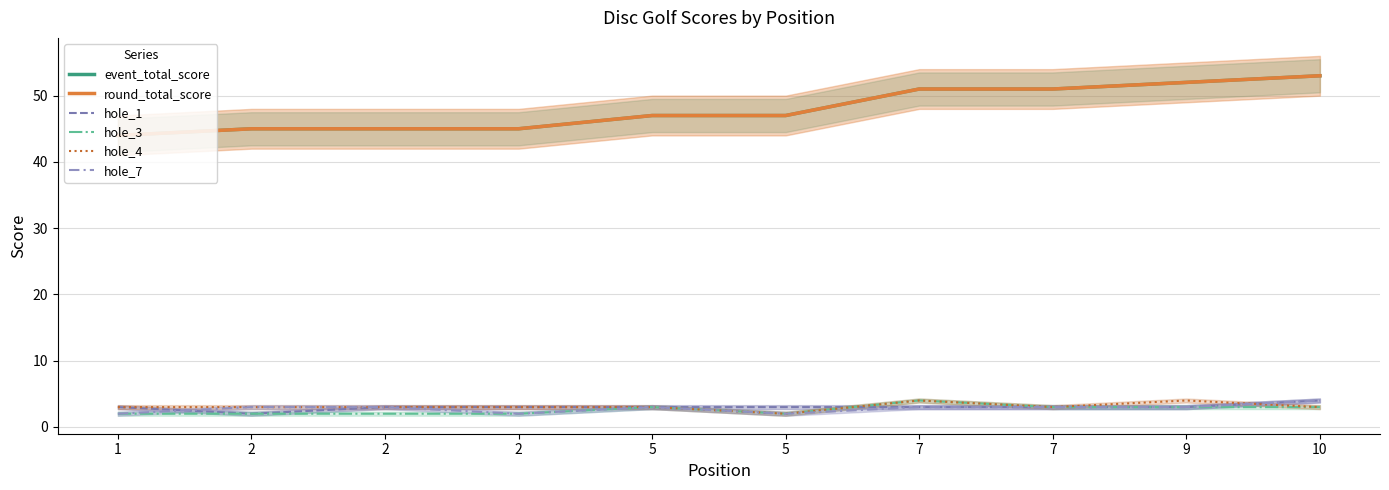

True or false: hole_4 and round_total_score intersect in this chart.

False